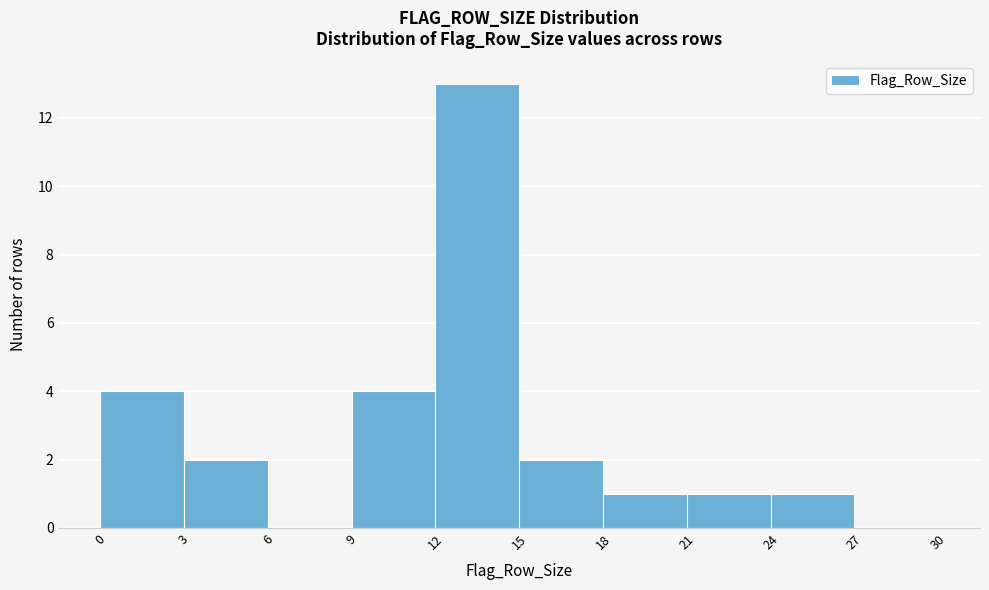

Reading left to right, transcribe this chart: for each bar, give the range it covers on the x-axis and its height. The values are not printed on the chart, so give them approximately, as read against the axis.

0 to 3: 4
3 to 6: 2
6 to 9: 0
9 to 12: 4
12 to 15: 13
15 to 18: 2
18 to 21: 1
21 to 24: 1
24 to 27: 1
27 to 30: 0